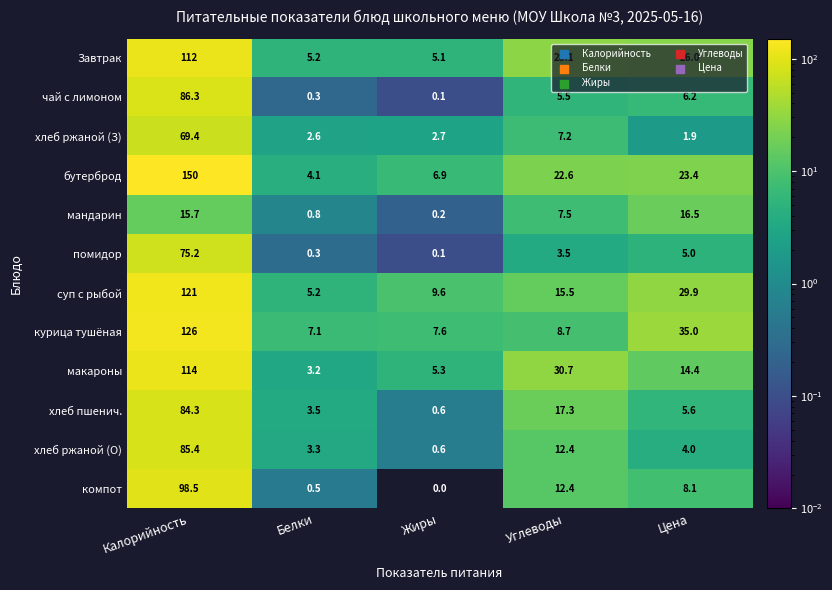

What is the difference between the second highest and minimum values in the помидор series?

4.9